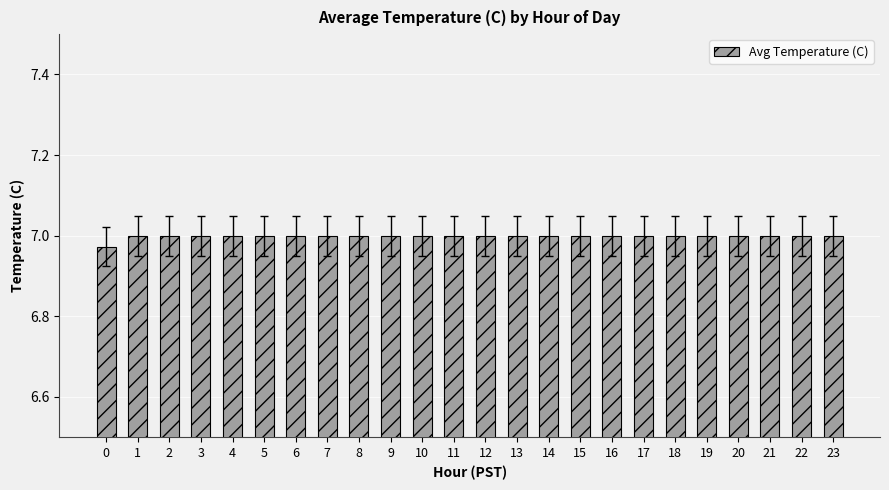

What is the sum of the values at 15 and 16?

14.0